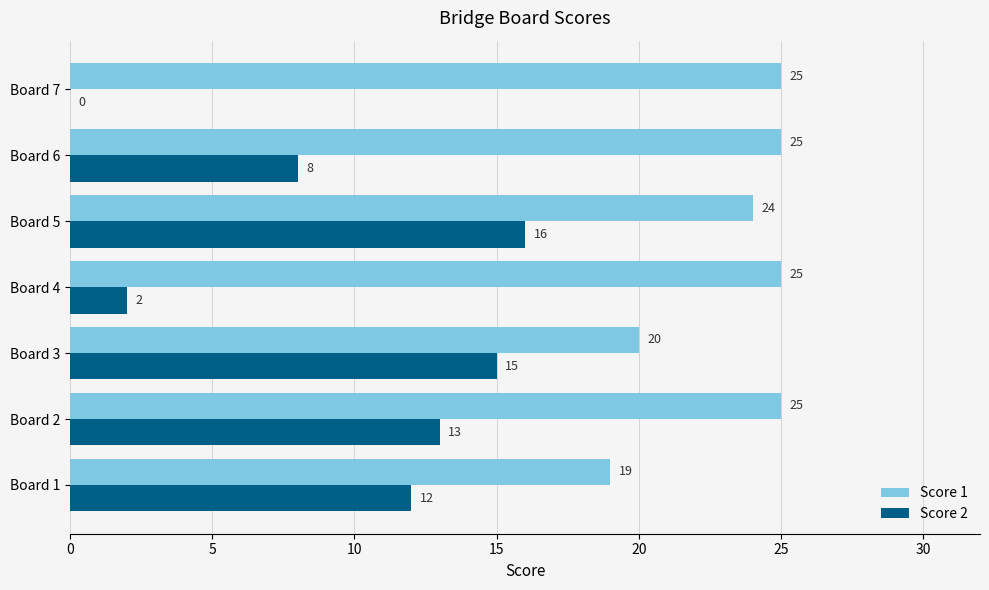

The Score 1 series shows 20 at Board 3. True or false?

True